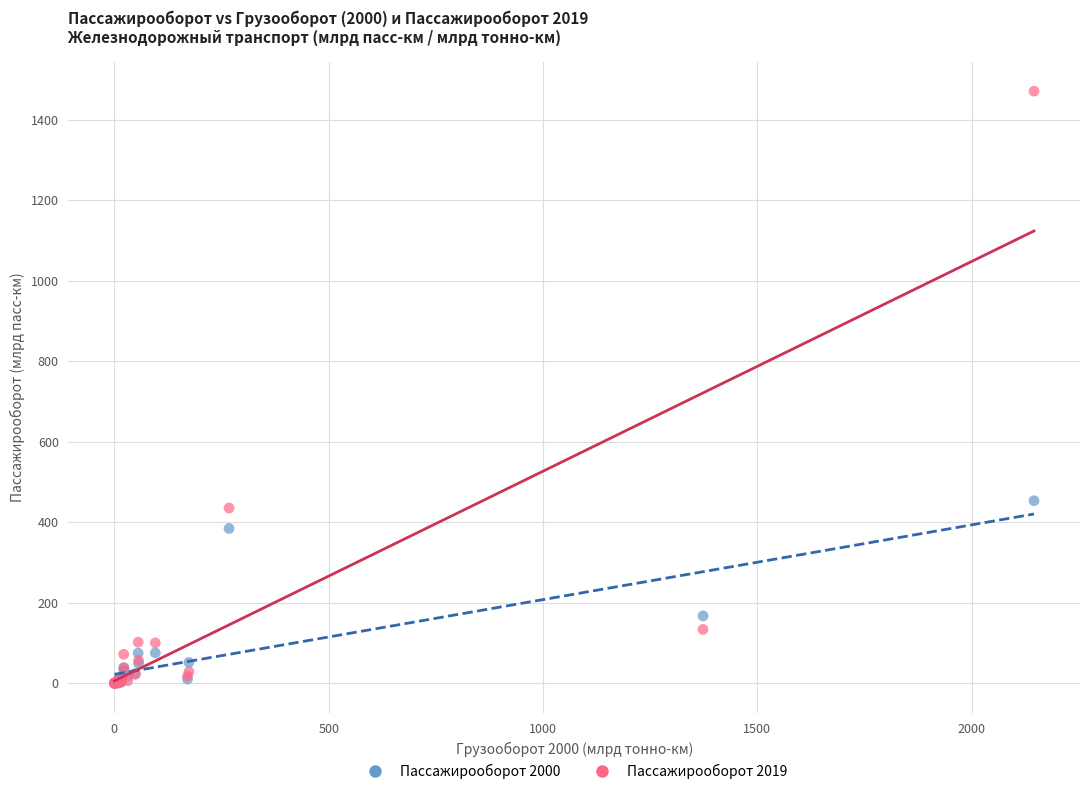

In the Пассажирооборот 2019 series, what Y value is closest to 735?

435.1